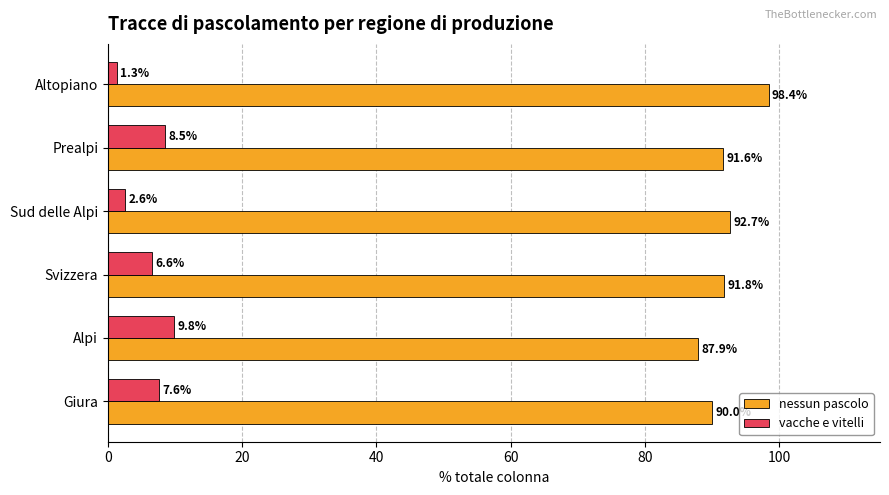

What is the average value of the vacche e vitelli series?

6.1